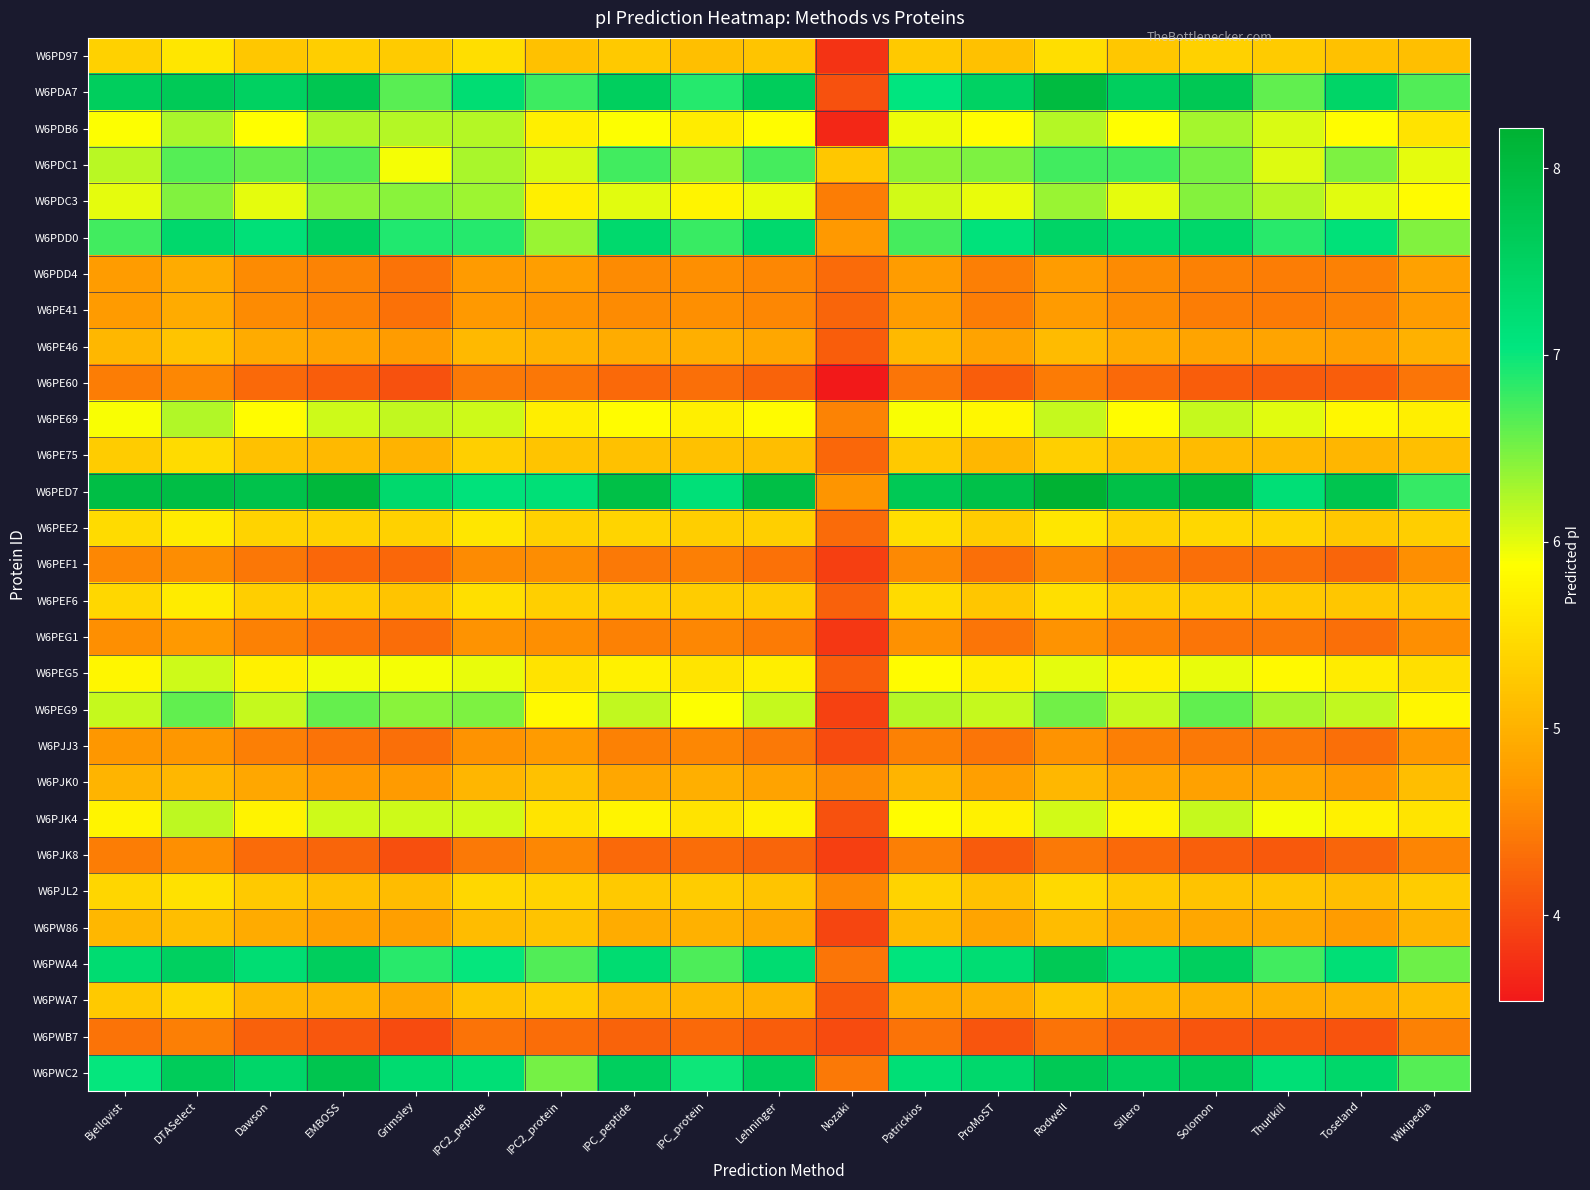

Count the number of categories in the chart.

19